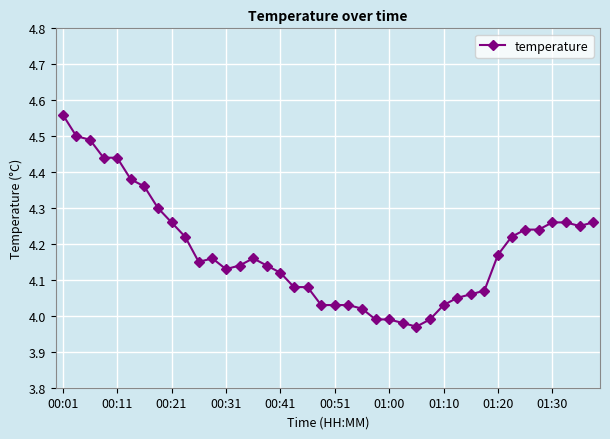

True or false: there are more than 0 points higher than both neighbors.

True